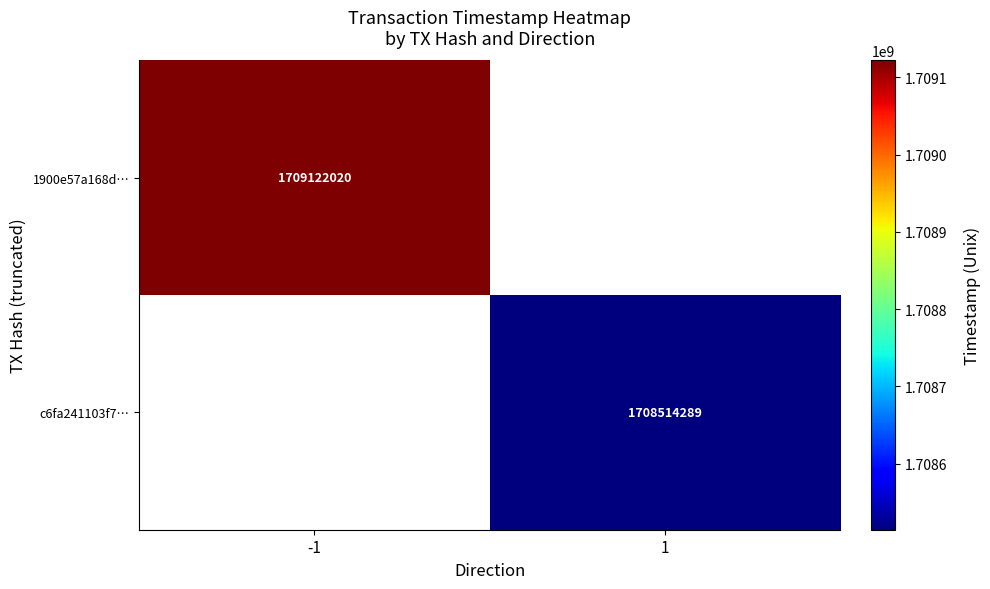

The c6fa241103f7… series shows 2374640903 at 1. True or false?

False